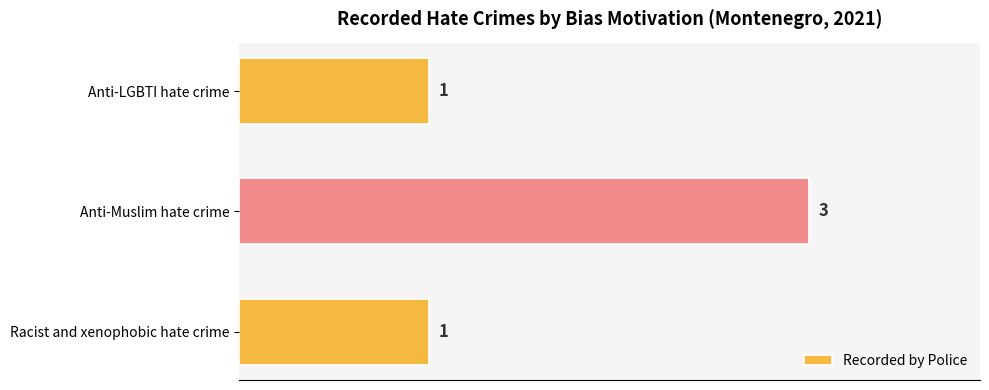

Which category has the highest value across all series?

Anti-Muslim hate crime